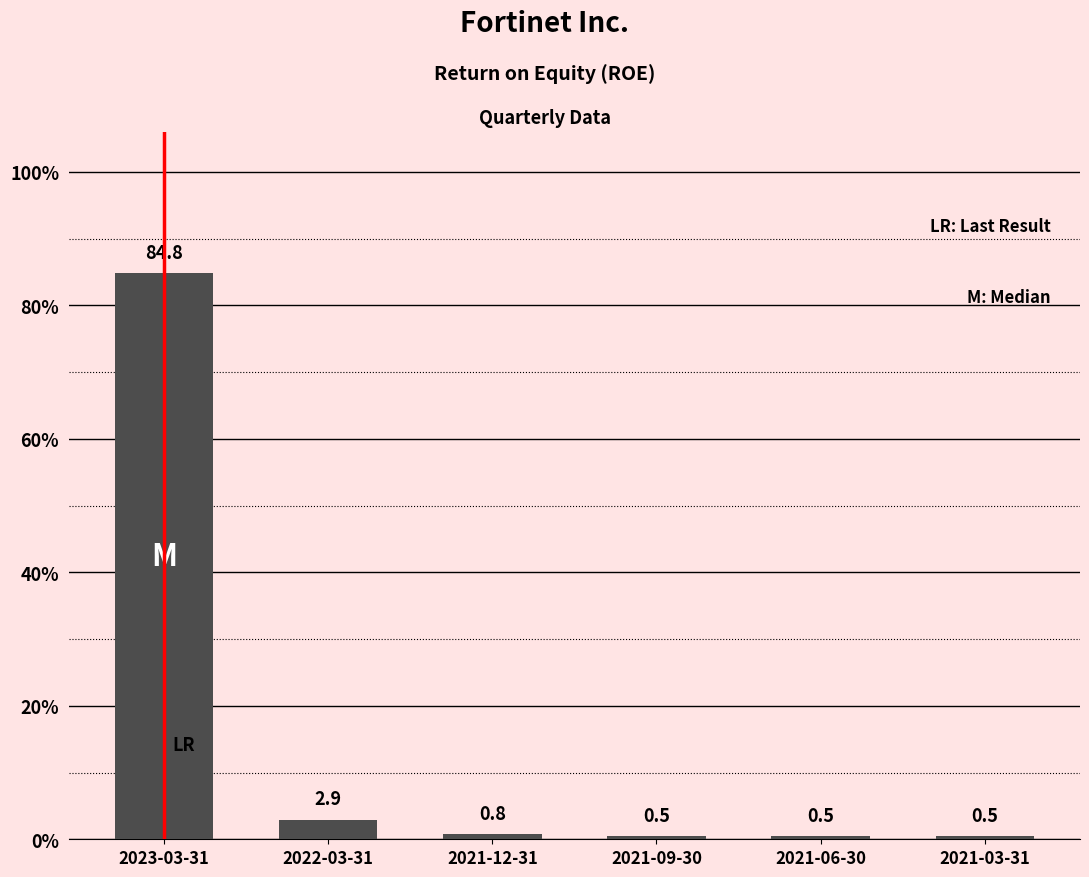

Reading right to left, transcribe all the data shown in this chart.

0.5	0.5	0.5	0.8	2.9	84.8